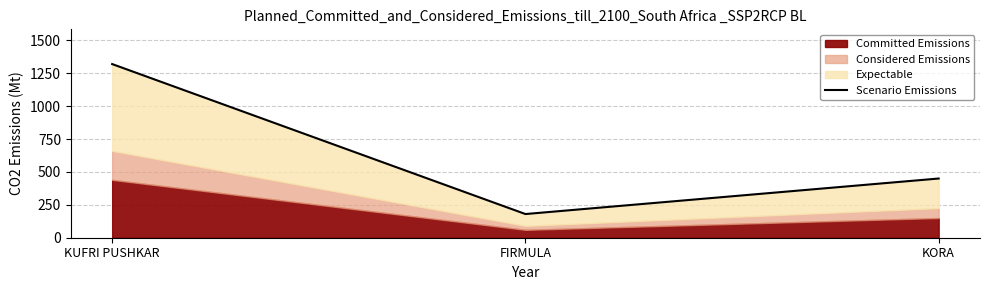

Reading right to left, extract all data points from this chart.

450	180	1320